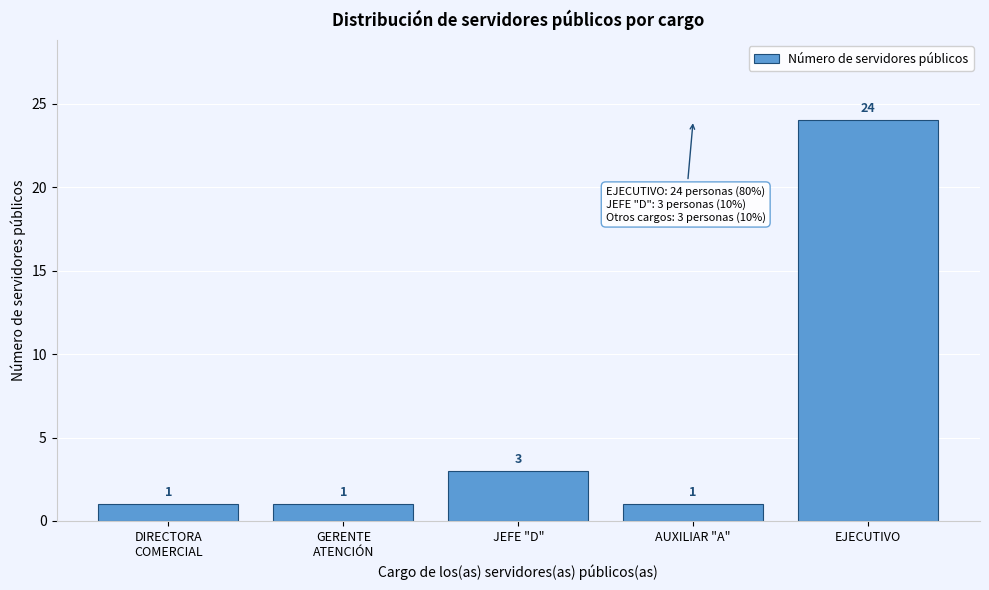

Reading left to right, extract all data points from this chart.

1	1	3	1	24